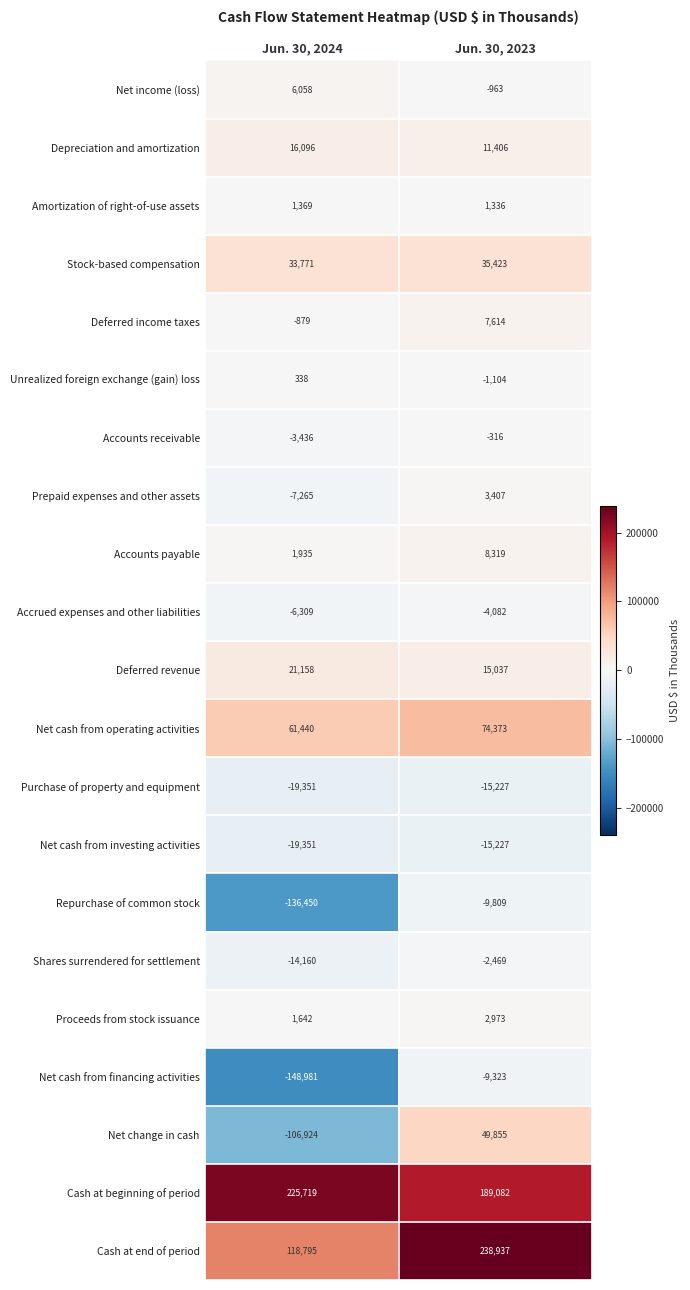

Which category has the lowest value across all series?

Jun. 30, 2024